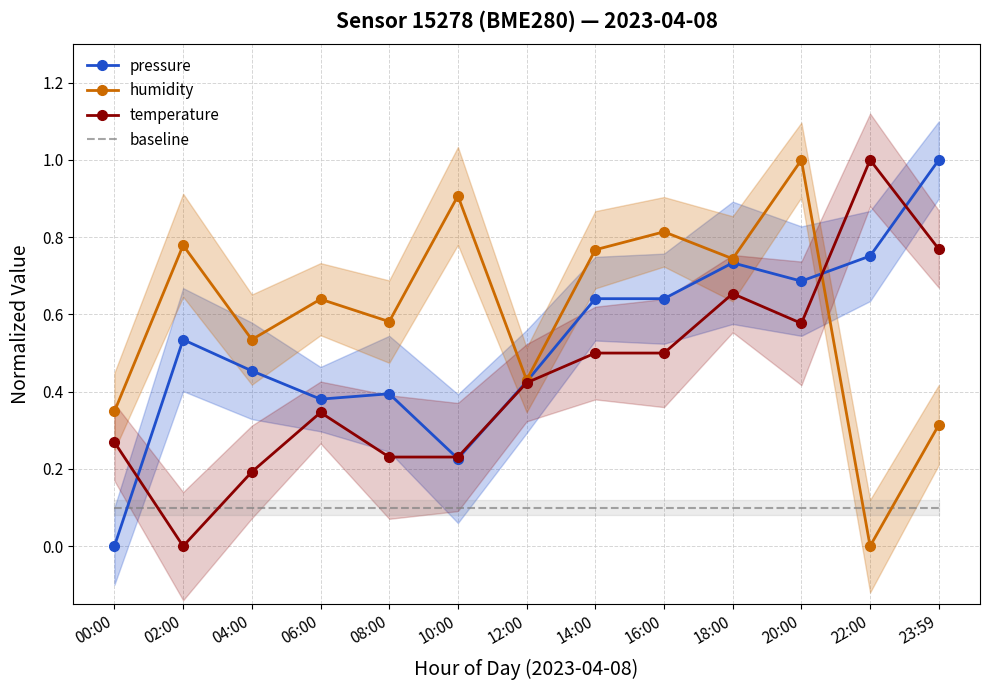

Which label corresponds to the largest value in the chart?

23:59